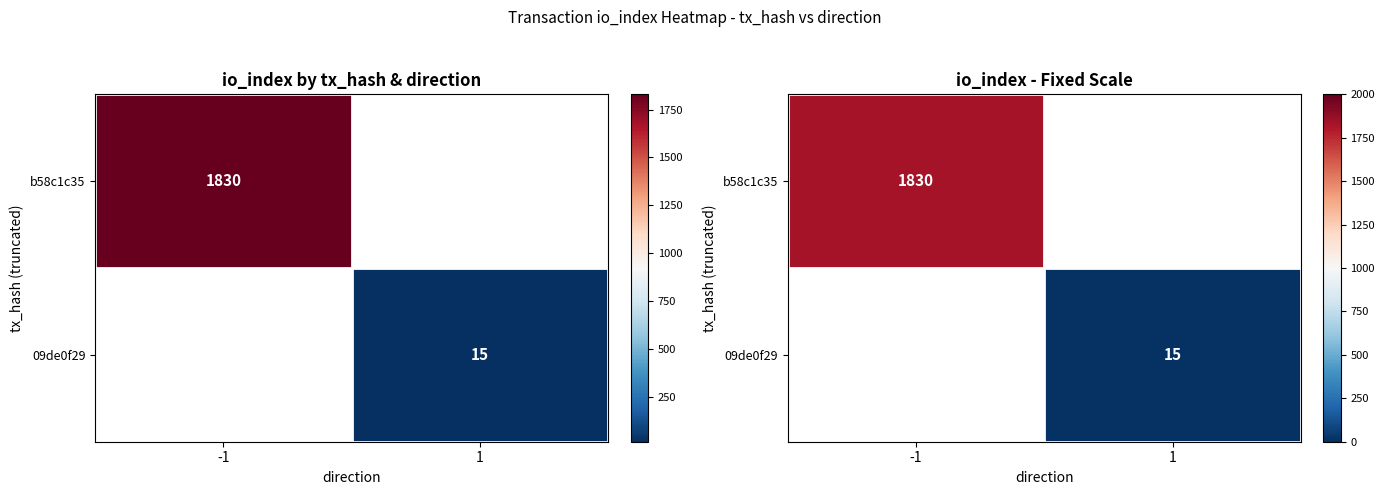

What is the smallest value displayed?

15.0